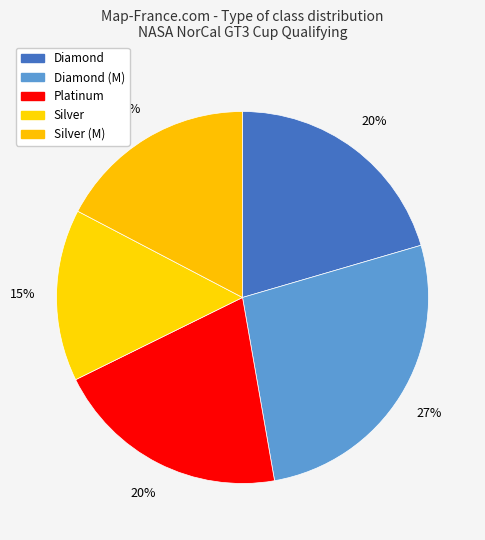

Which category has the biggest portion of the pie?

Diamond (M)